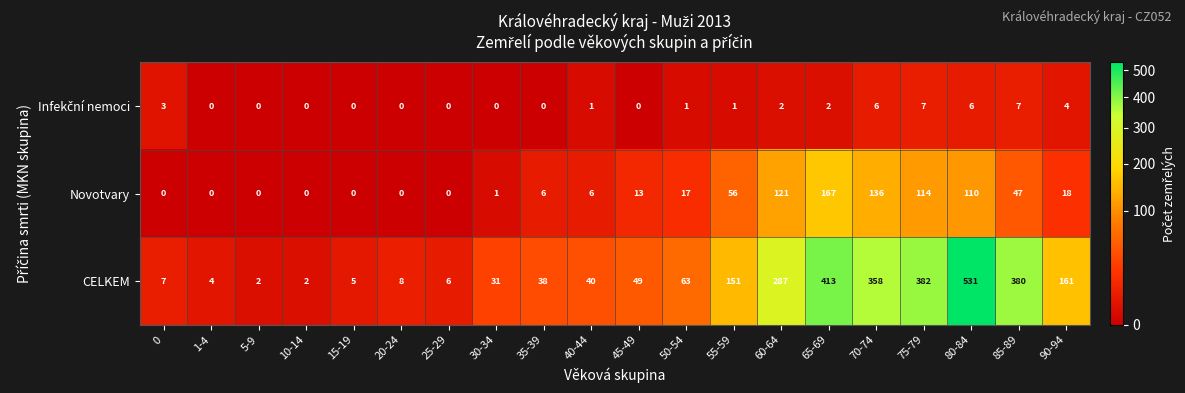

What is the sum of the Novotvary values at 40-44 and 45-49?

19